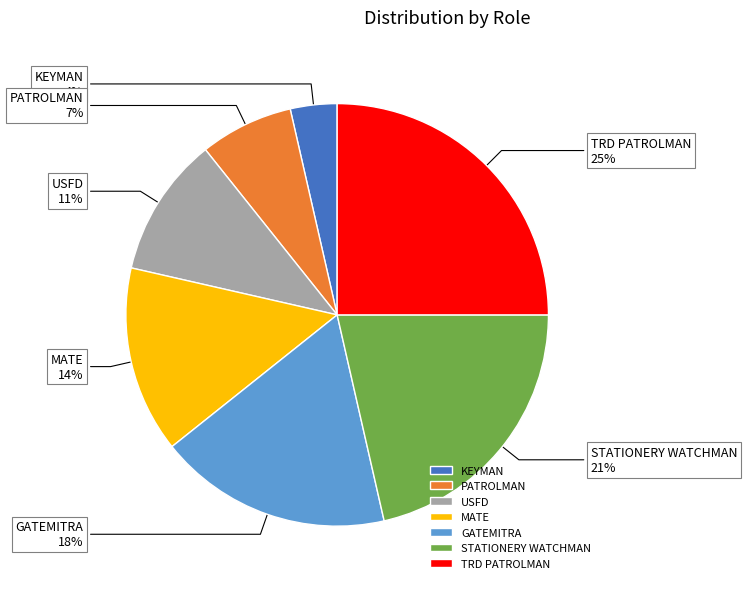

Does any single category account for the majority?

No